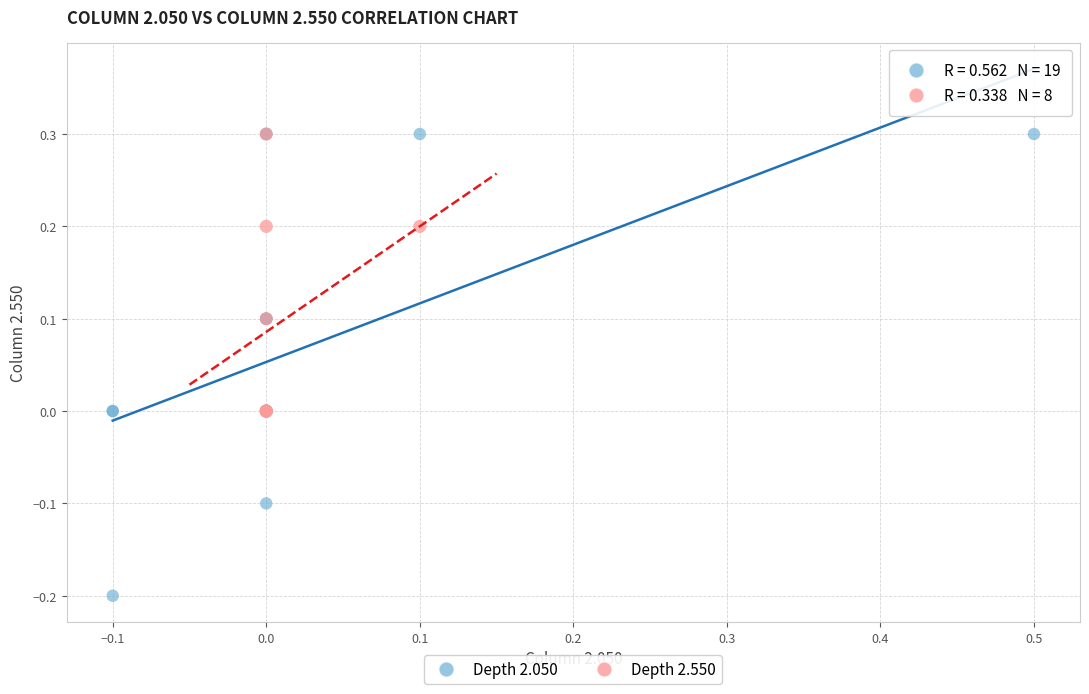

Which series contains the lowest Y value?

Depth 2.050